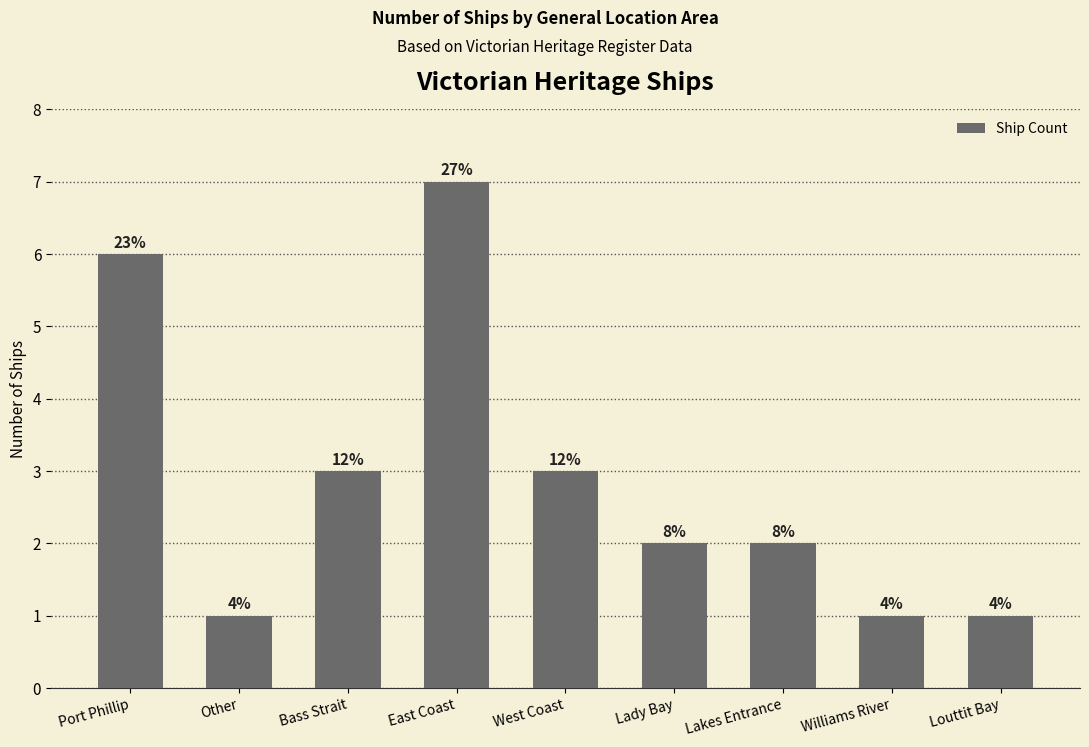

Approximately how many times larger is the value at East Coast compared to Lakes Entrance?

3.5